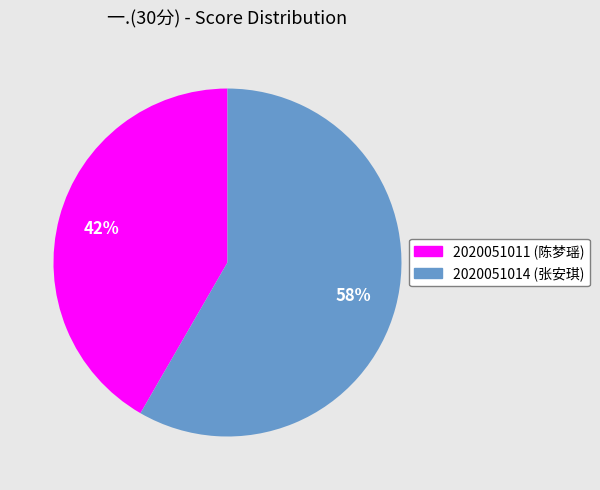

Which slice represents more than half of the pie?

2020051014